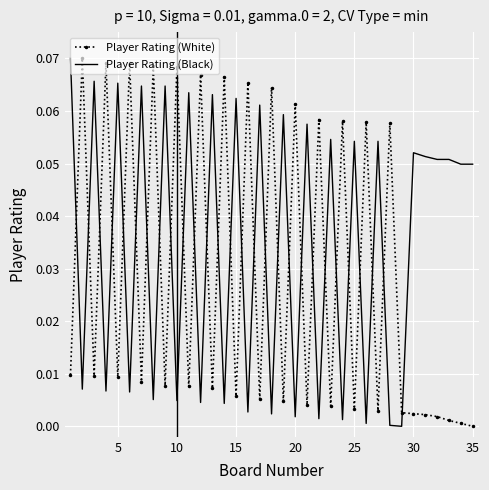

How many intersections are there between Player Rating (White) and Player Rating (Black)?

28